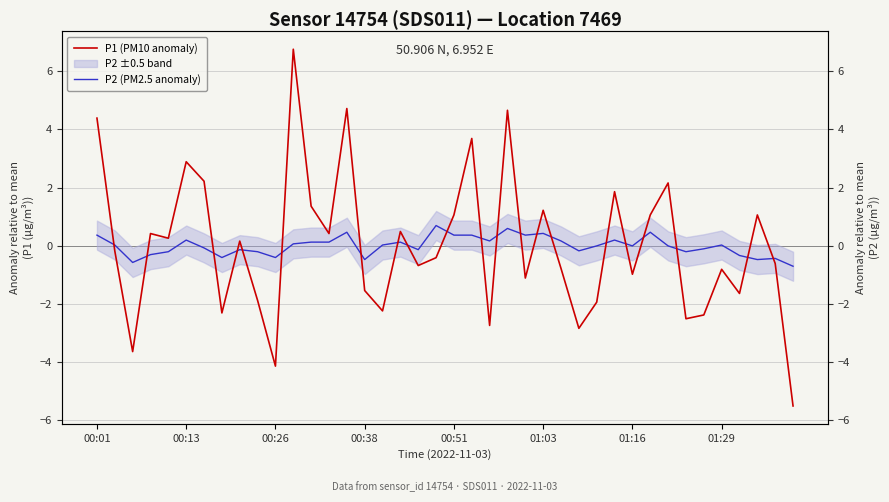

True or false: P1 (PM10 anomaly) and P2 (PM2.5 anomaly) intersect in this chart.

True